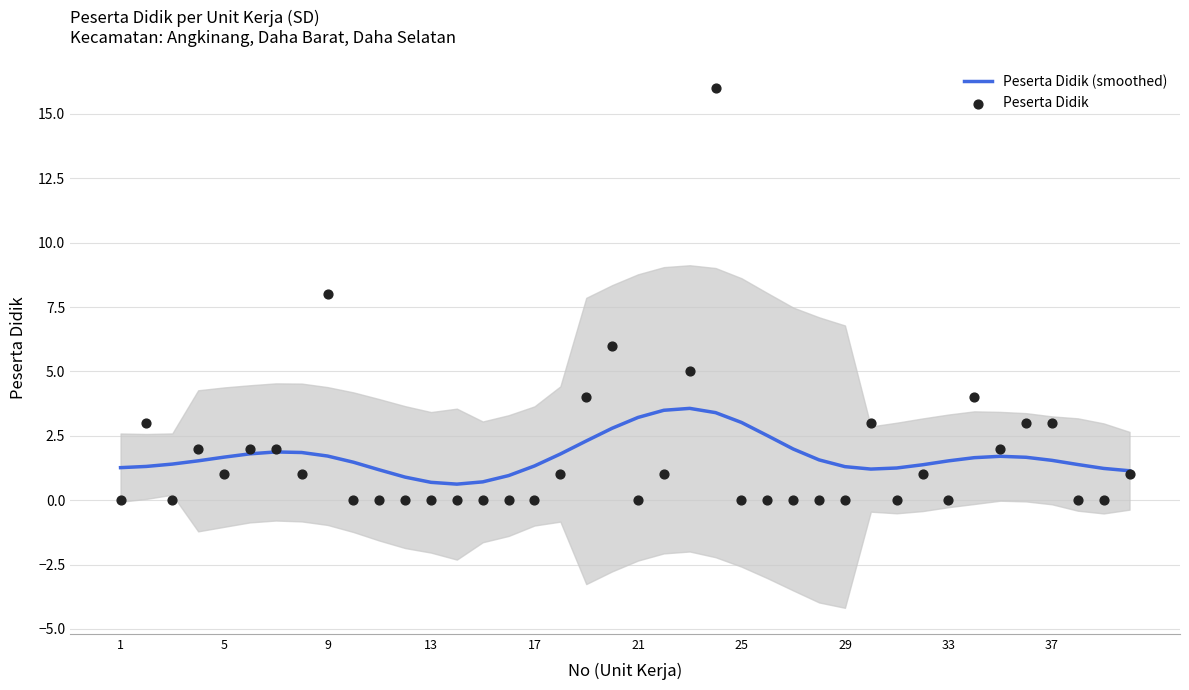

Which series reaches the minimum Y coordinate?

Peserta Didik